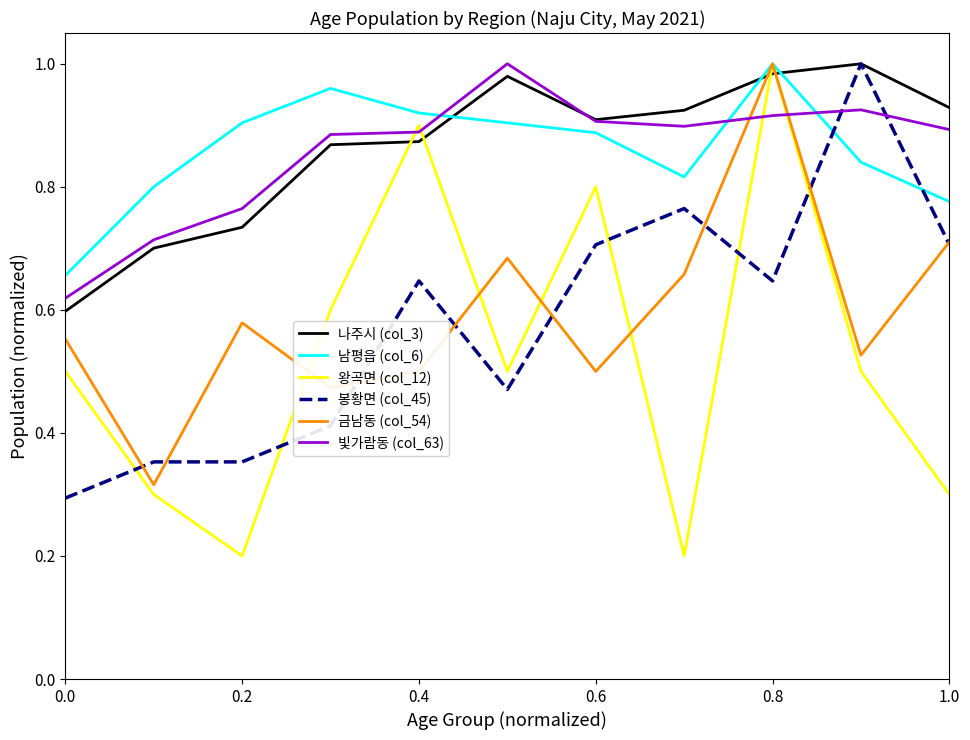

True or false: 남평읍 (col_6) and 나주시 (col_3) cross at least once.

True